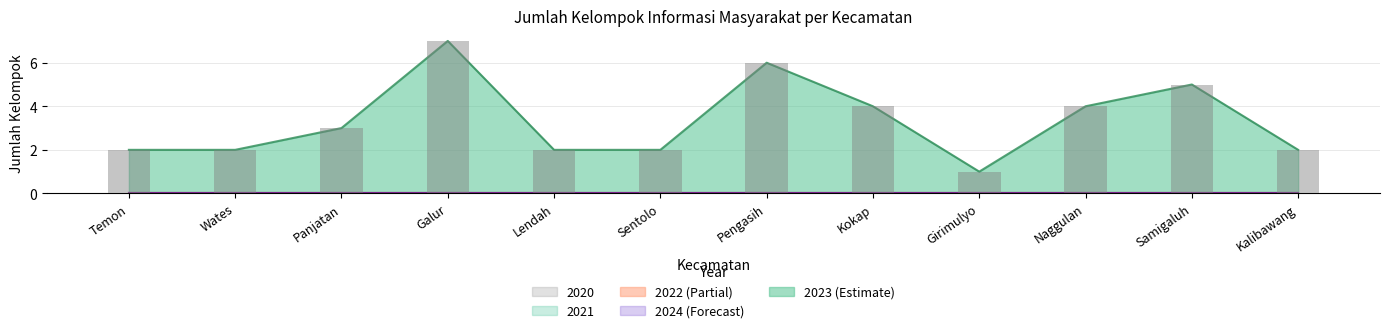

What is the label of the 7th bar from the right?

Sentolo